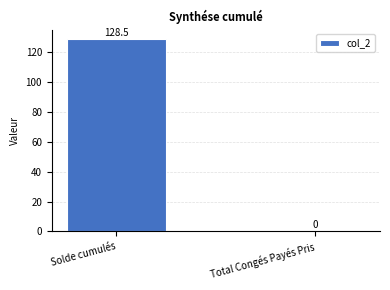

The chart shows a value of 0.0 at Total Congés Payés Pris. True or false?

True